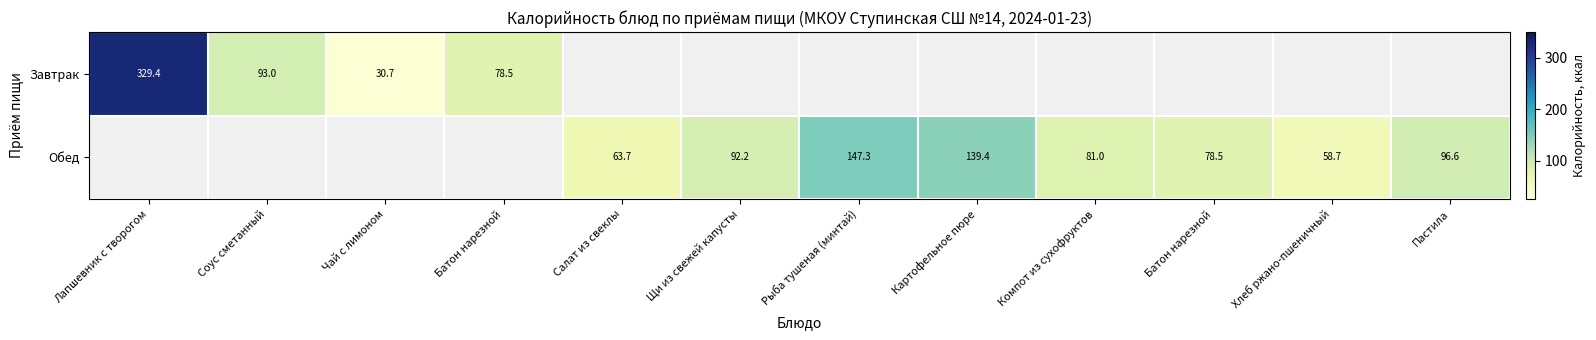

Which has a higher value, Лапшевник с творогом or Соус сметанный?

Лапшевник с творогом